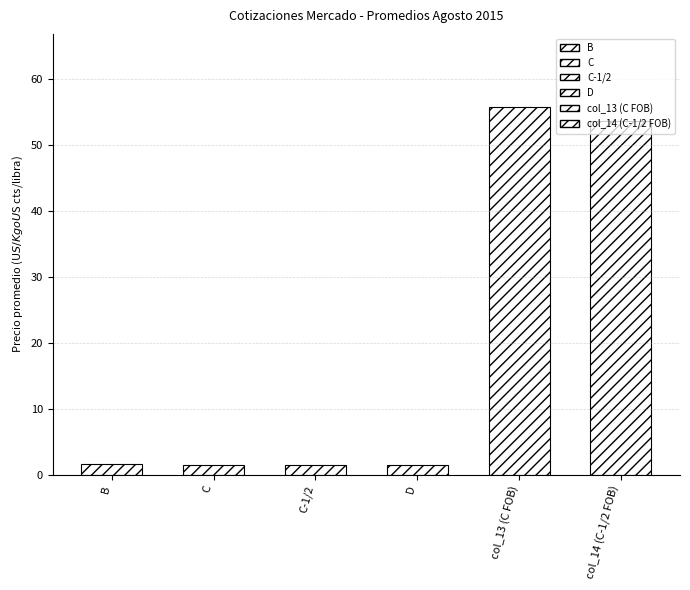

What are all the series names shown in the legend?

B, C, C-1/2, D, col_13, col_14